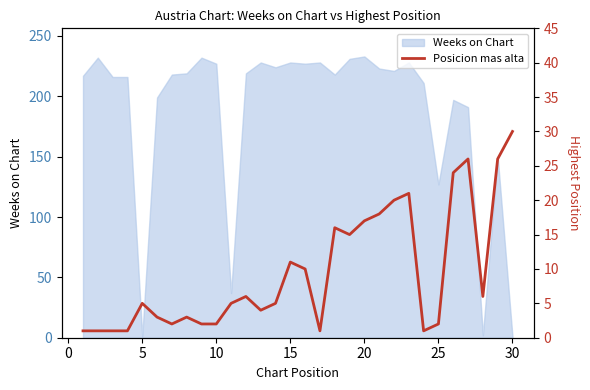

How many data points does each series have?

30